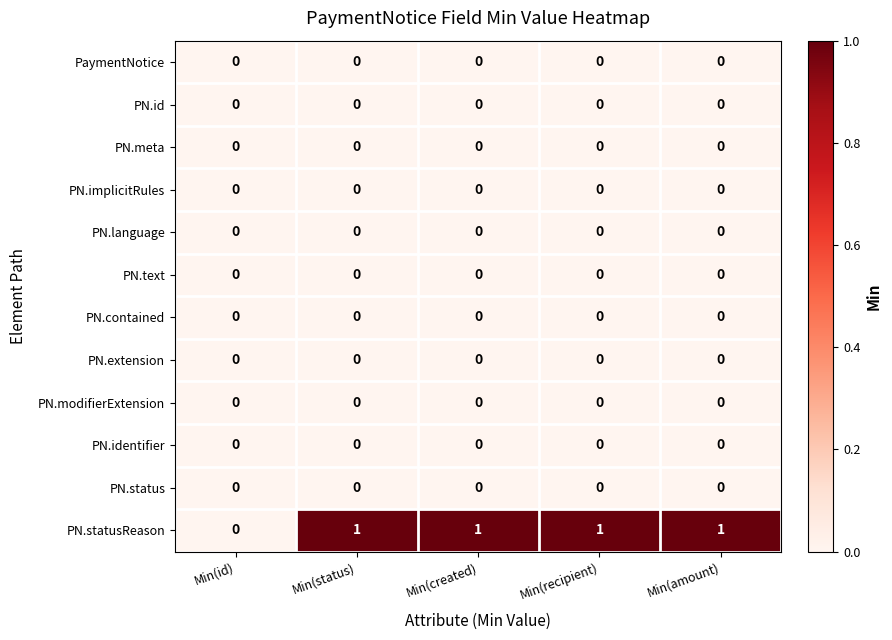

Is it true that PN.meta equals 0 at Min(amount)?

True